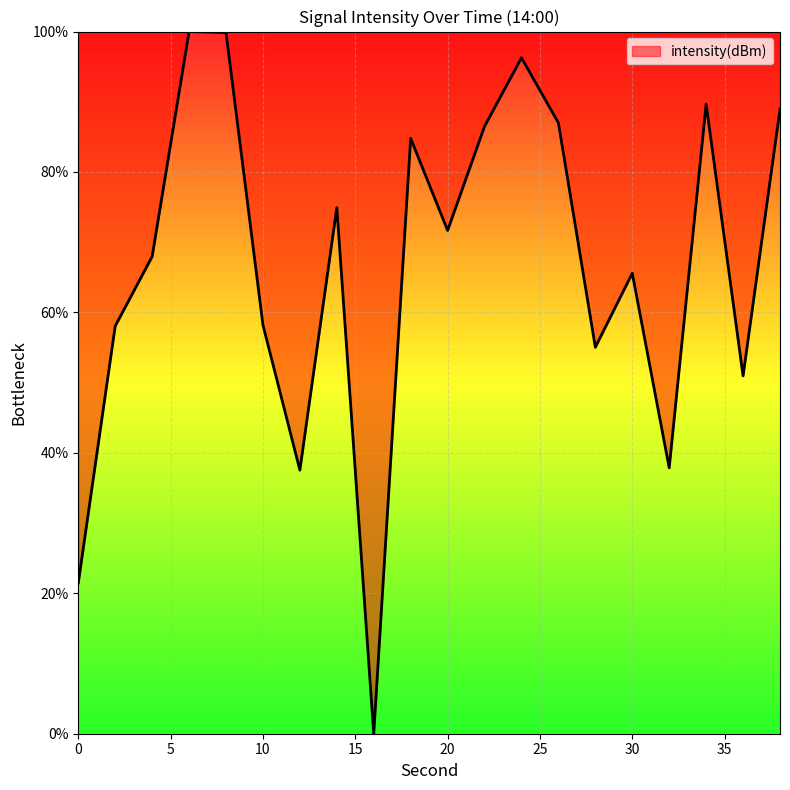

What is the sum of all values?

1332.3